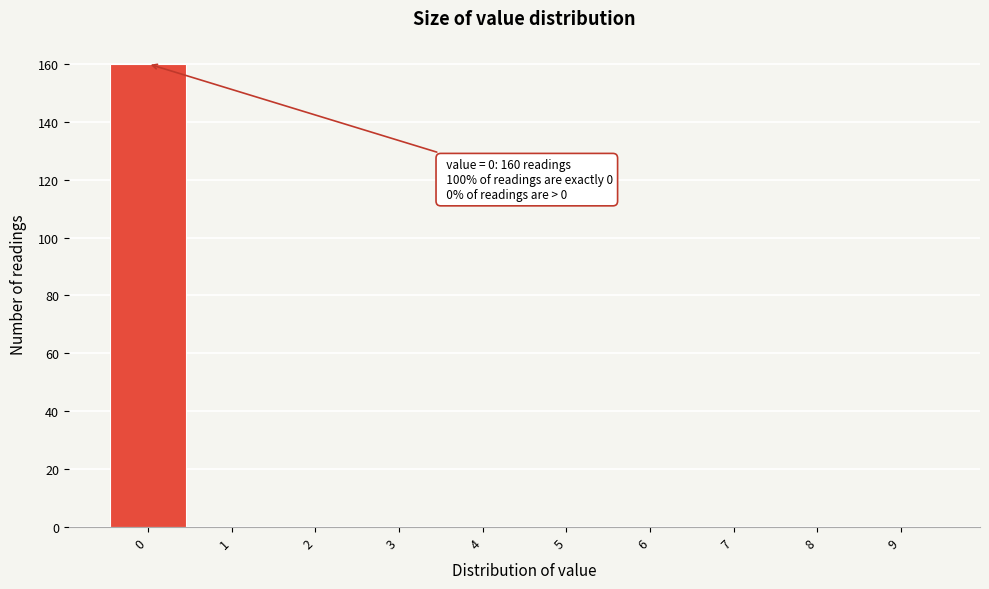

Over which range of the x-axis is the bar tallest?

-0.5 to 0.5